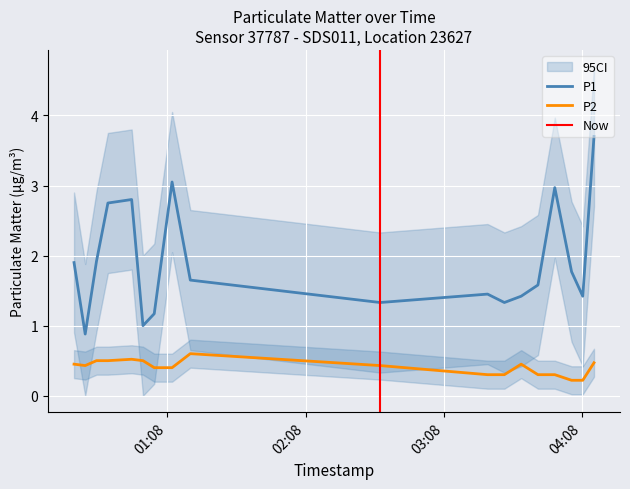

What is the total value across all series at 2022-10-16T00:37:19?

2.4